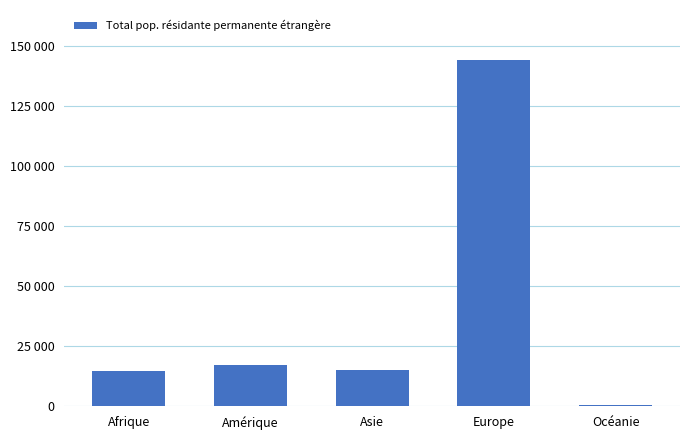

Which has a higher value, Afrique or Europe?

Europe